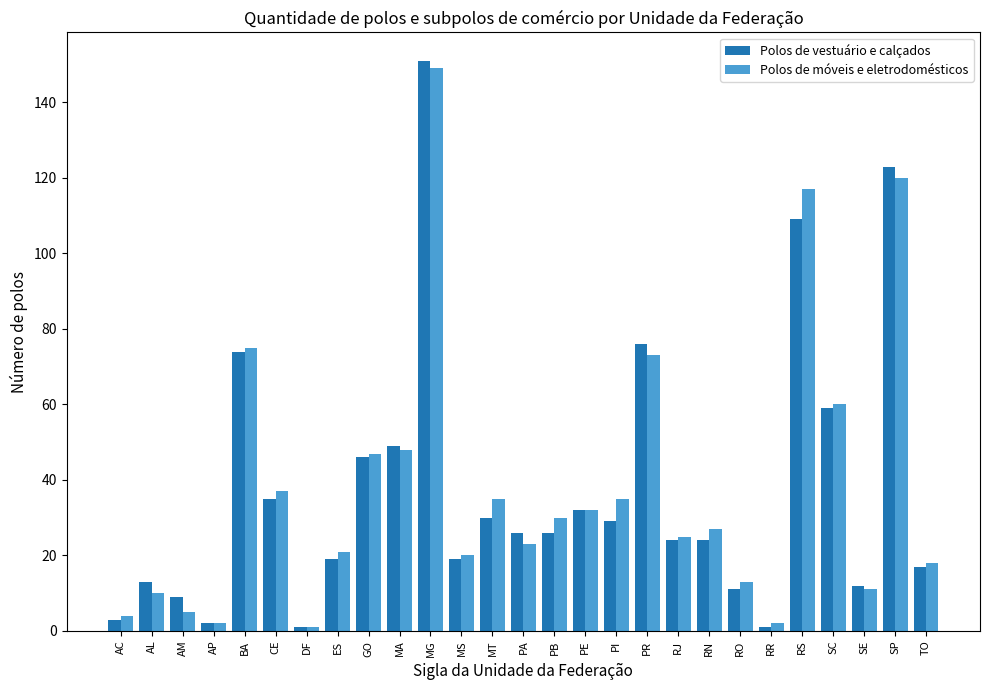

What is the minimum value for Polos de móveis e eletrodomésticos?

1